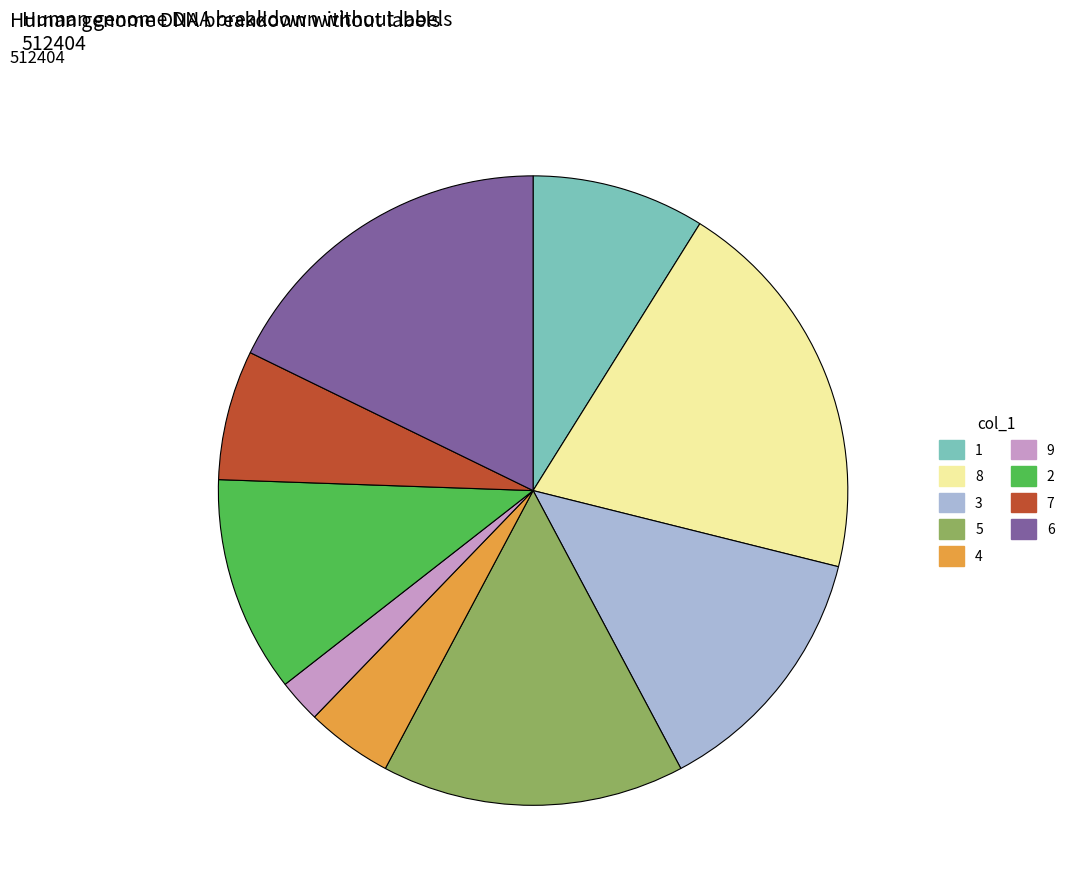

Approximately how many times larger is the value at 7 compared to 9?

3.0